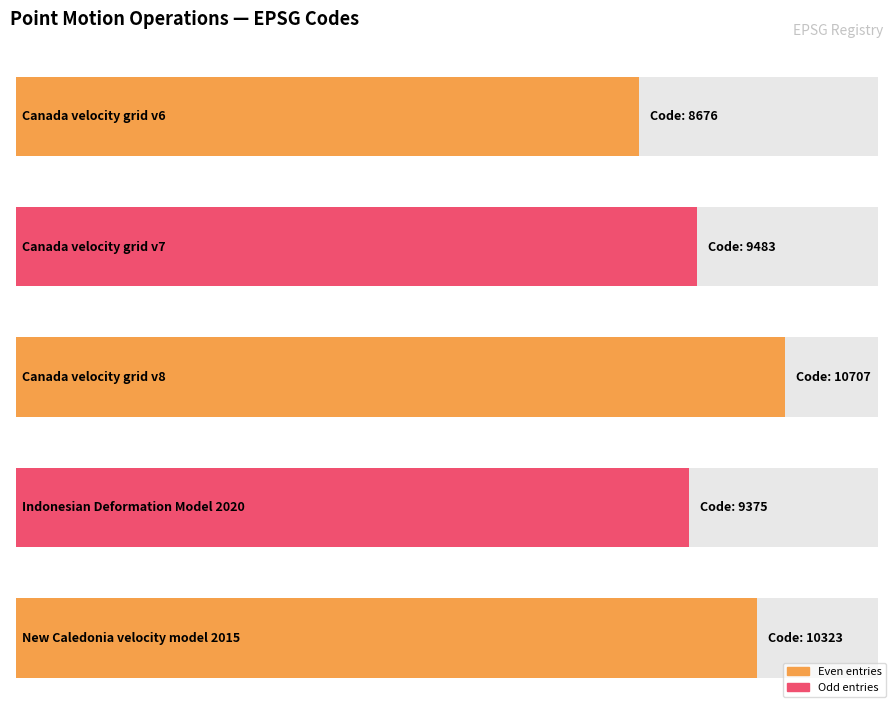

What is the maximum value shown in the chart?

10707